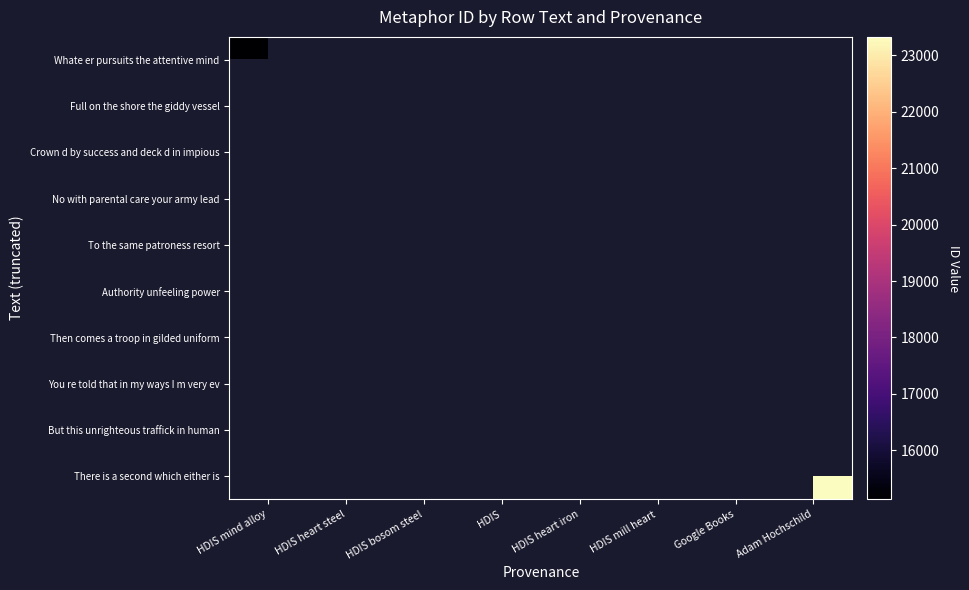

At how many categories does at least one series exceed 22462?

1